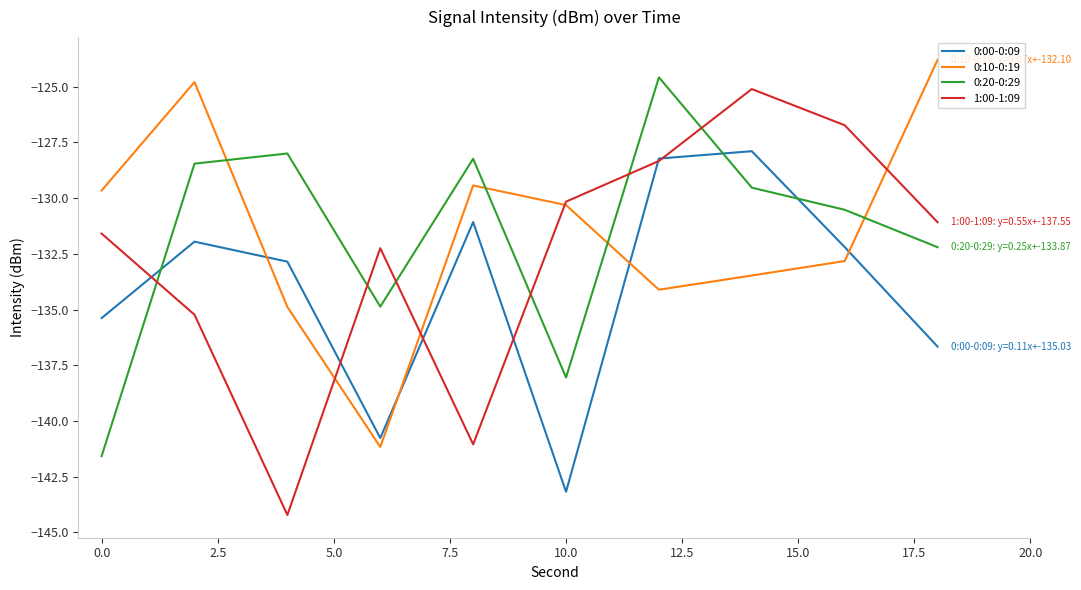

What is the minimum value shown in the chart?

-144.2